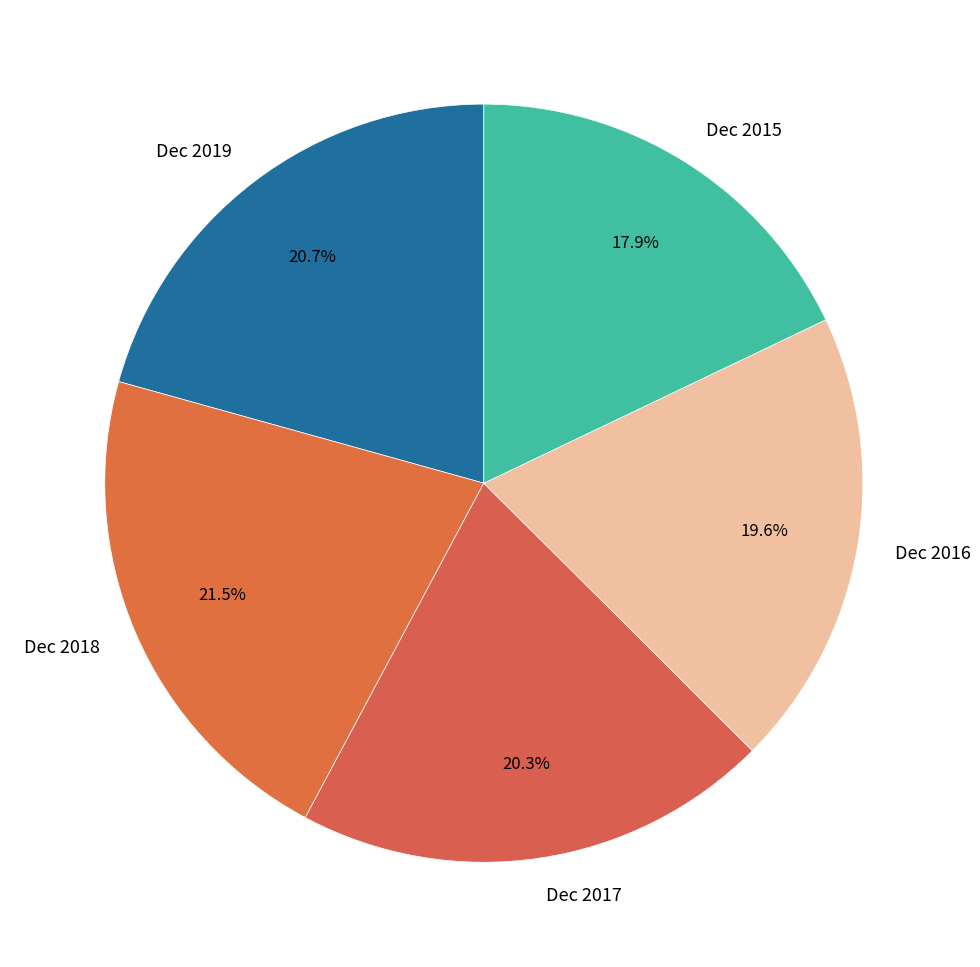

How many segments does this pie chart have?

5